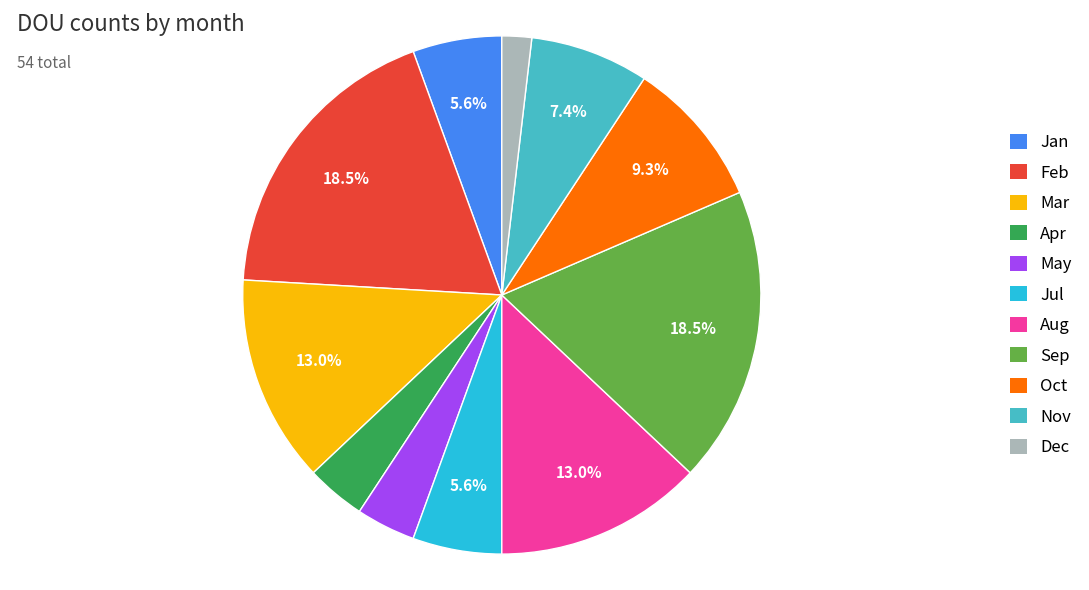

To the nearest percent, what is the difference between the May and Oct slice percentages?

6%